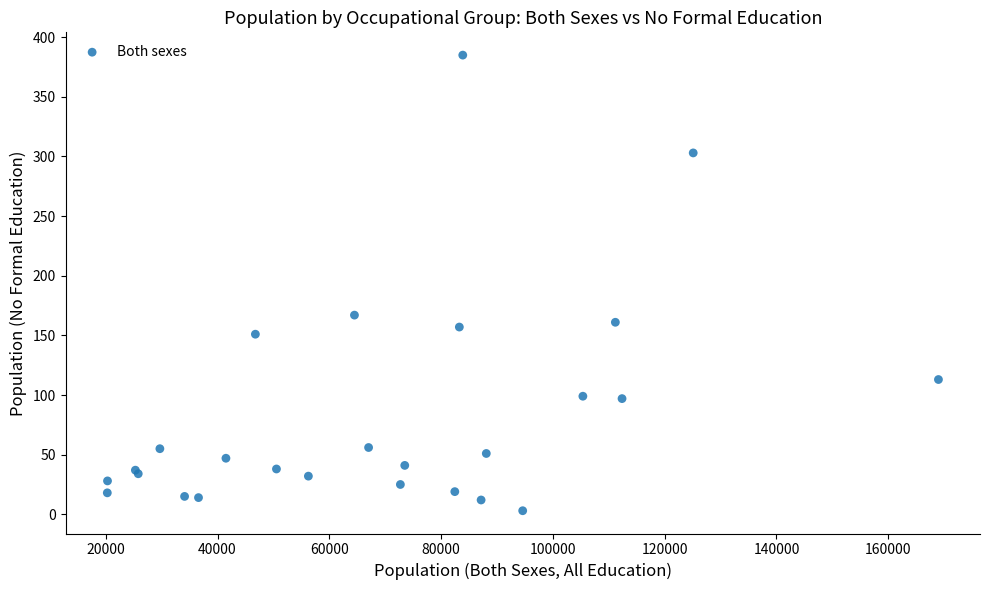

What Y value in the scatter plot is closest to 194?

167